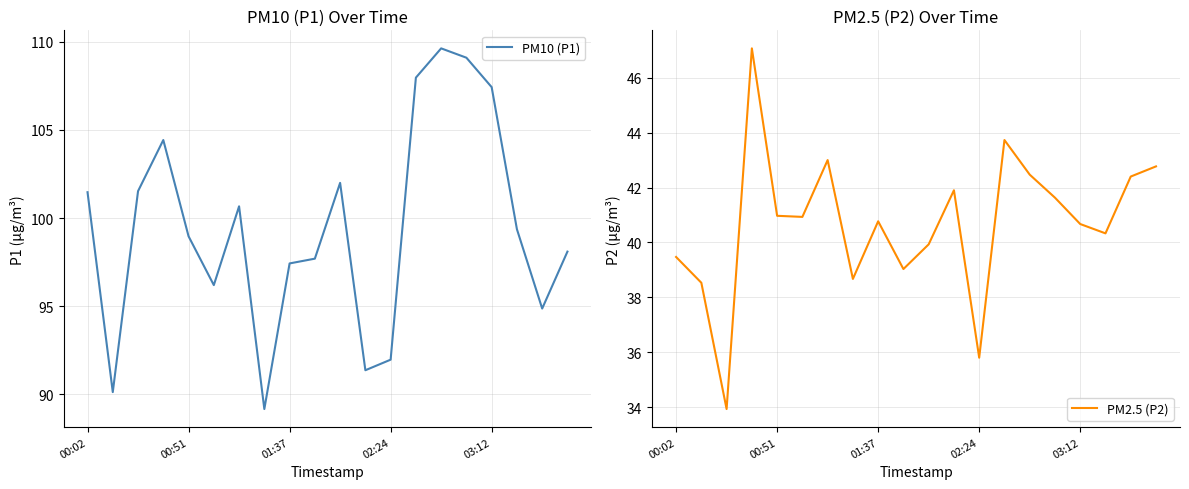

True or false: PM10 (P1) and PM2.5 (P2) intersect in this chart.

False